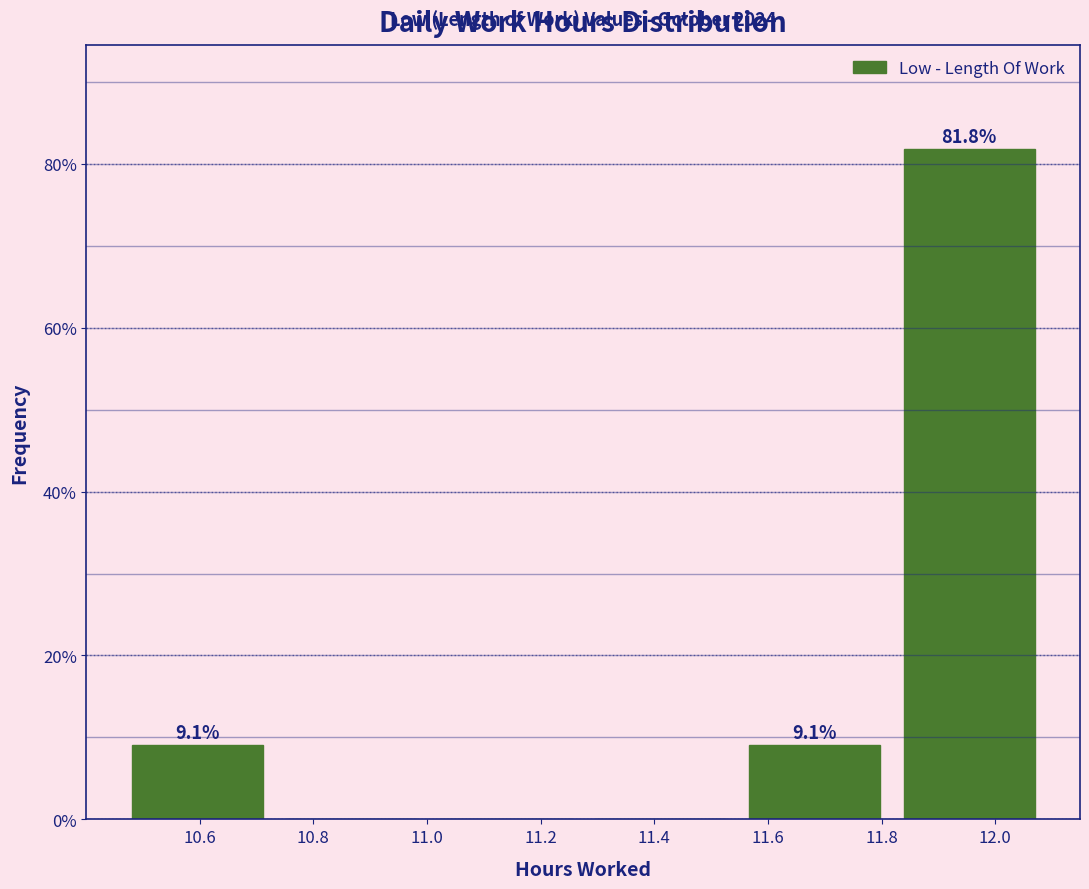

Which range on the x-axis has the tallest bar?

11.82 to 12.10